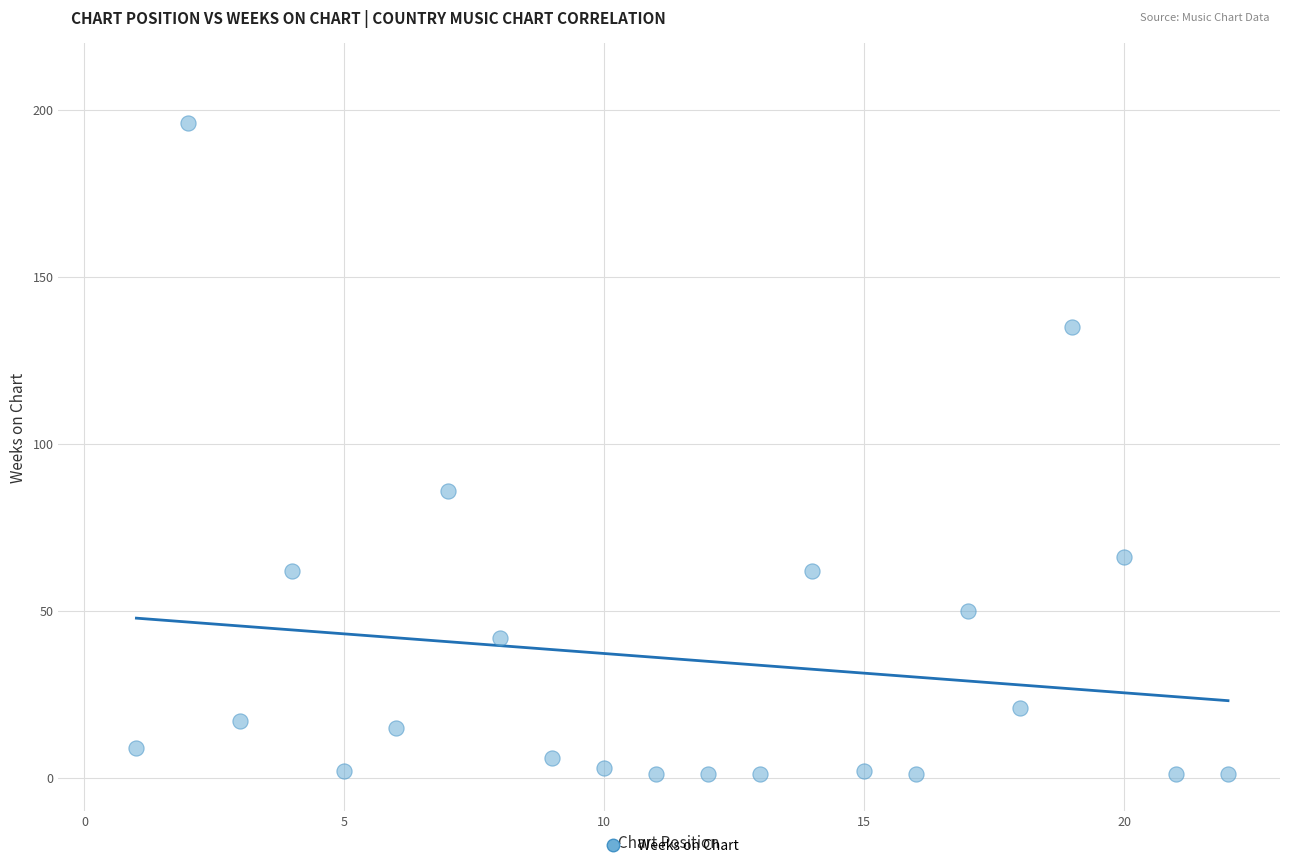

What is the range of X values (max minus min)?

21